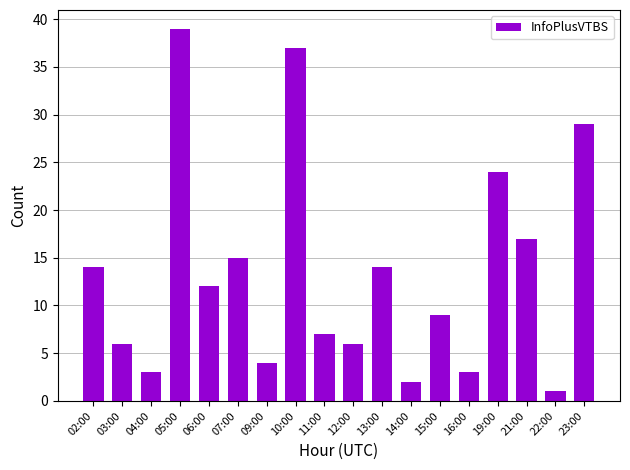

How many series are shown in this chart?

1